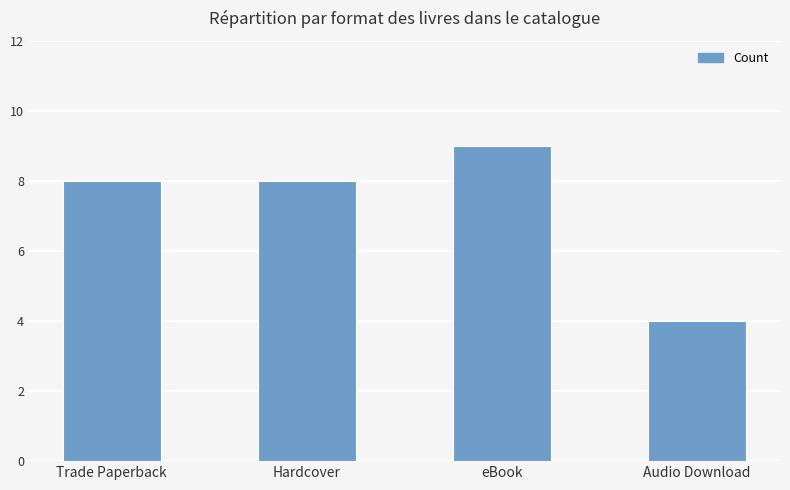

What is the label of the 4th bar from the right?

Trade Paperback